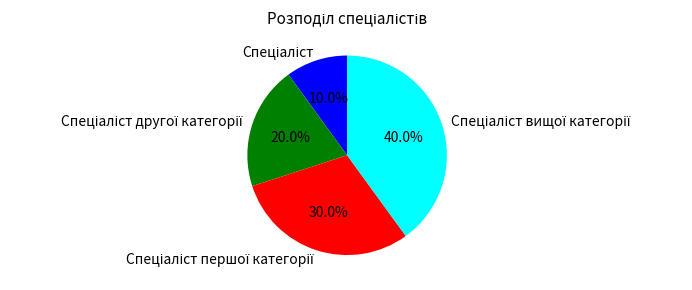

Does any single category account for the majority?

No